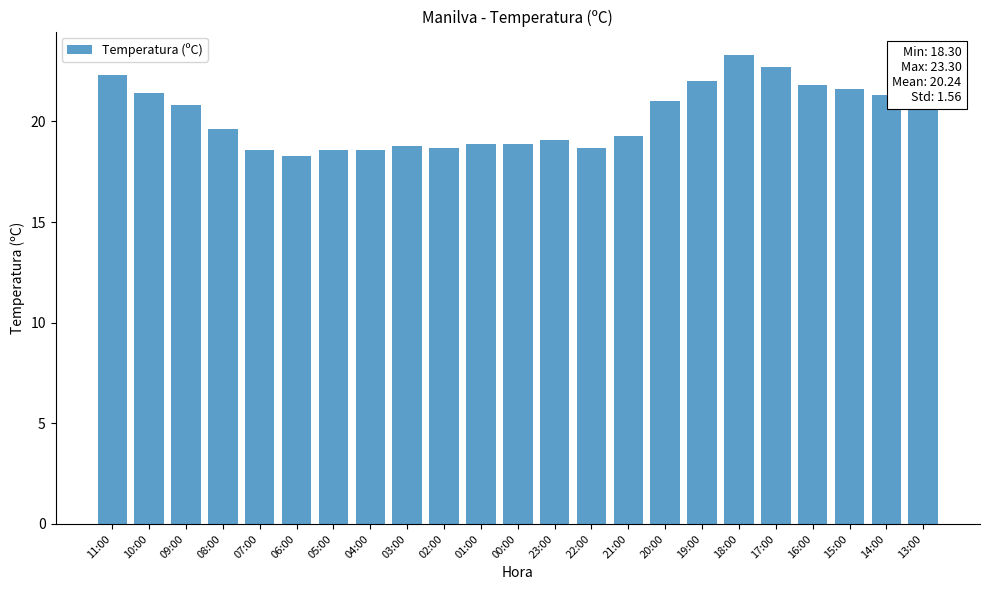

The chart shows a value of 26.9 at 07:00. True or false?

False